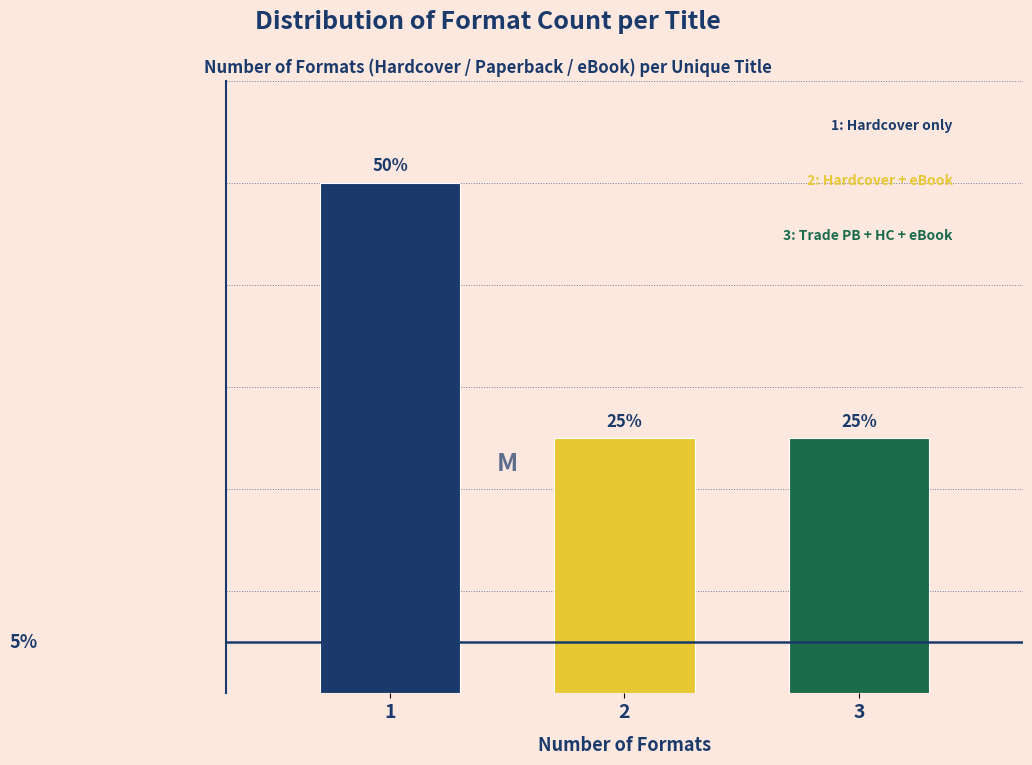

Does the chart contain any negative values?

No